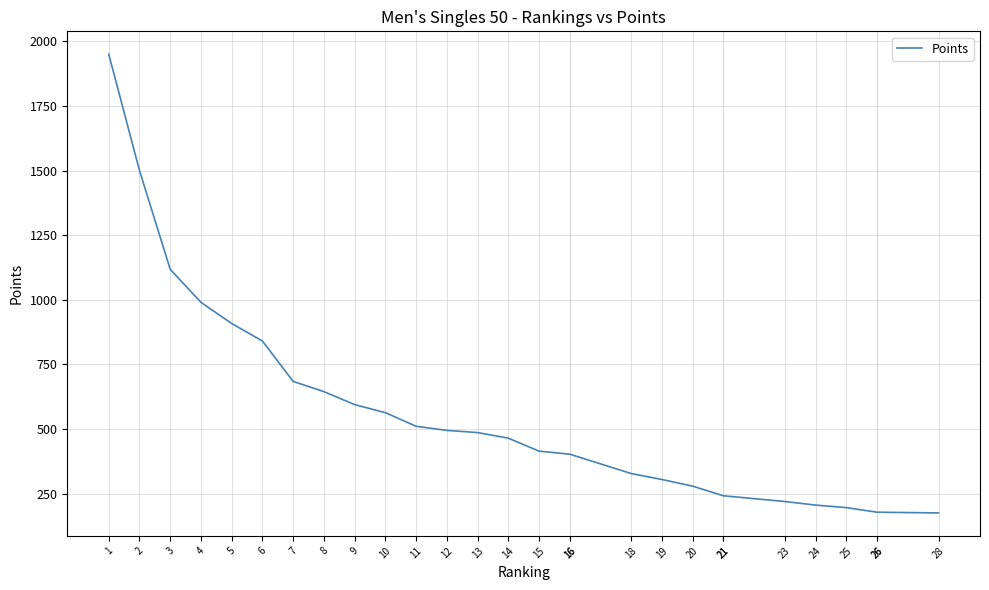

What is the greatest value displayed?

1950.0